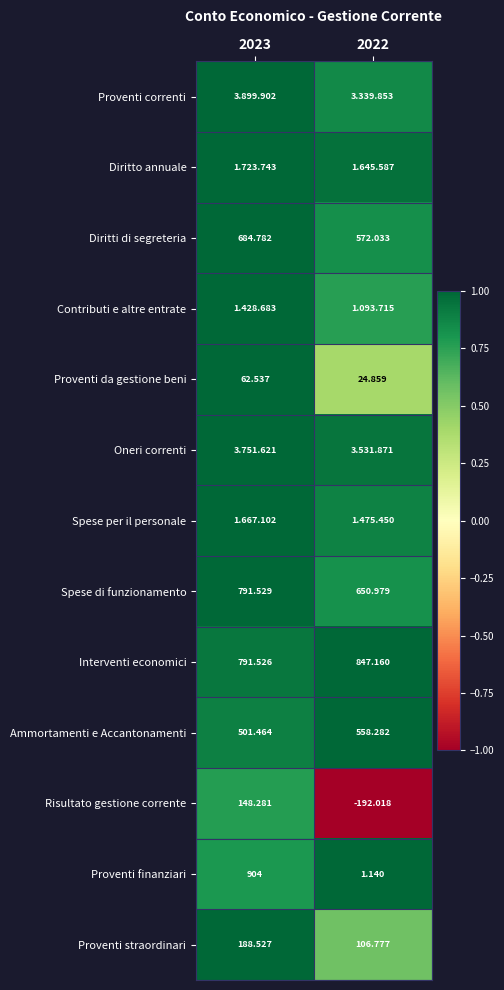

How many values in the Proventi straordinari series exceed 188?

1